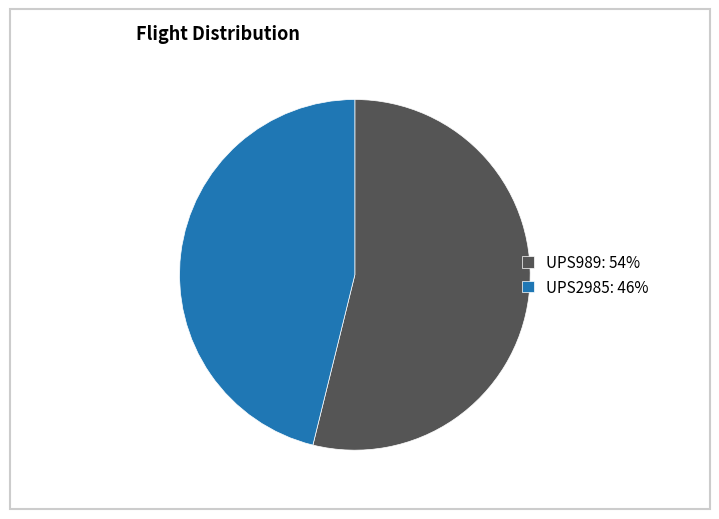

How many segments does this pie chart have?

2